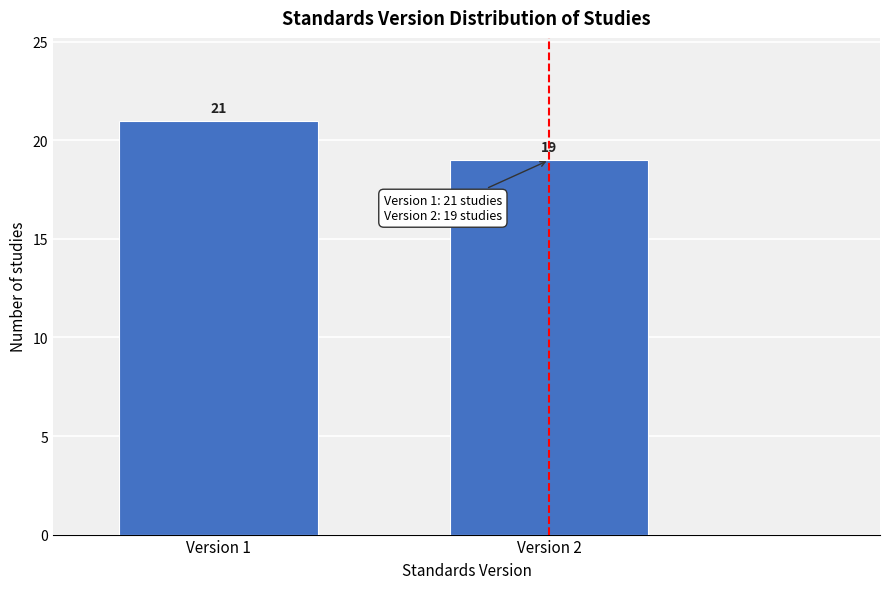

Reading left to right, list all the values displayed in this chart.

Version 1=21	Version 2=19